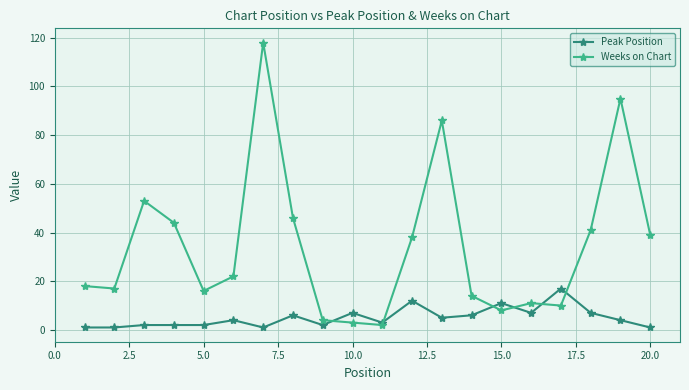

Does the chart have visible grid lines?

Yes